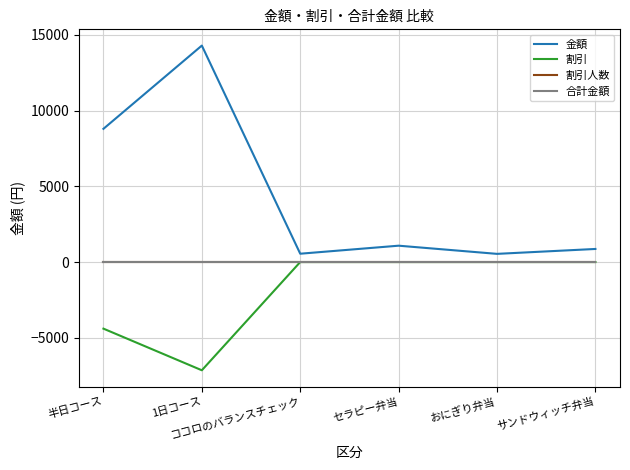

In 割引, how many points are lower than both neighbors (excluding endpoints)?

1